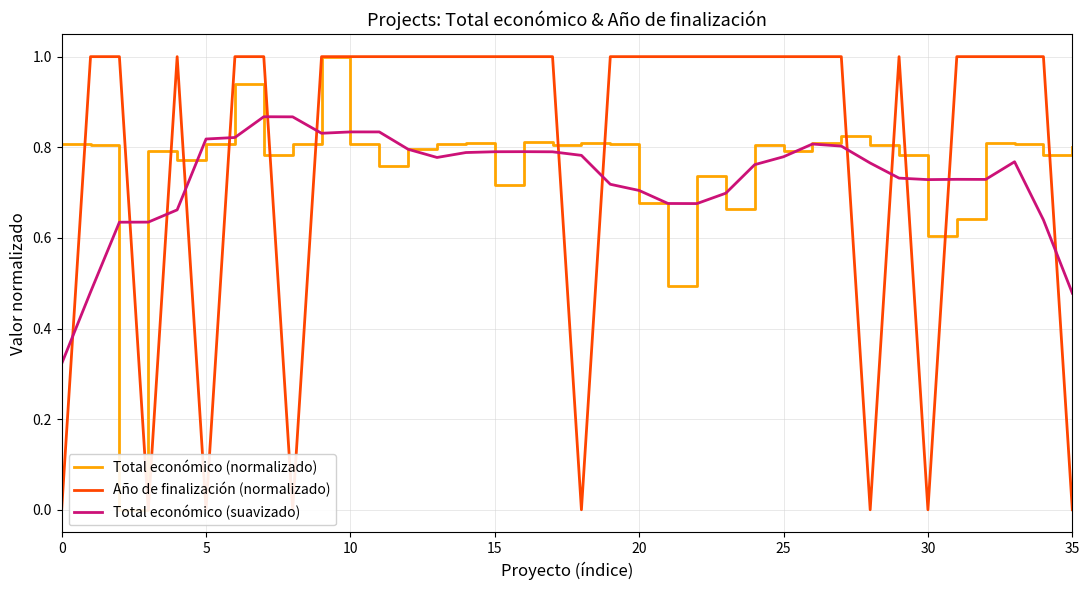

What is the difference between the second highest and minimum values in the Total económico (suavizado) series?

0.5